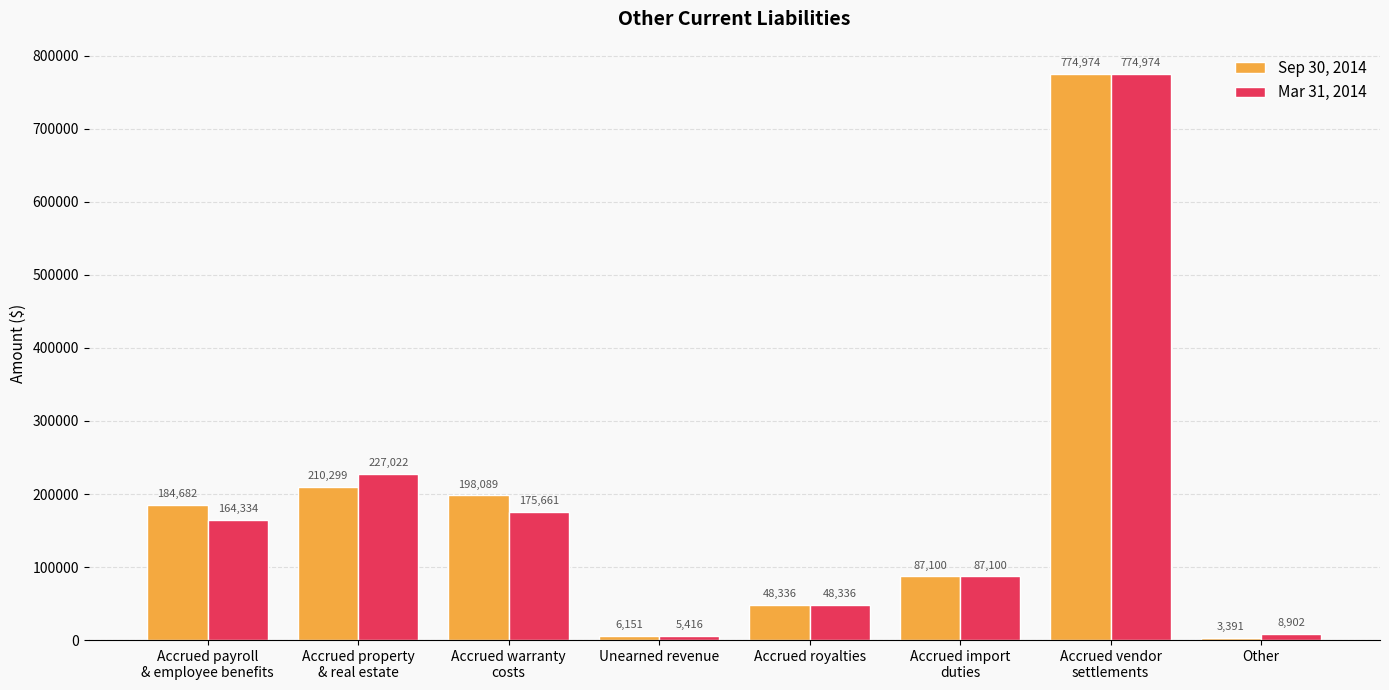

At which category is the sum across all series the highest?

Accrued vendor
settlements